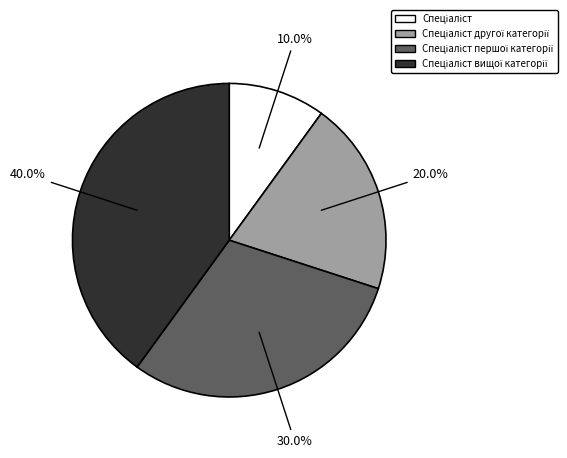

Is there a majority slice in this chart?

No